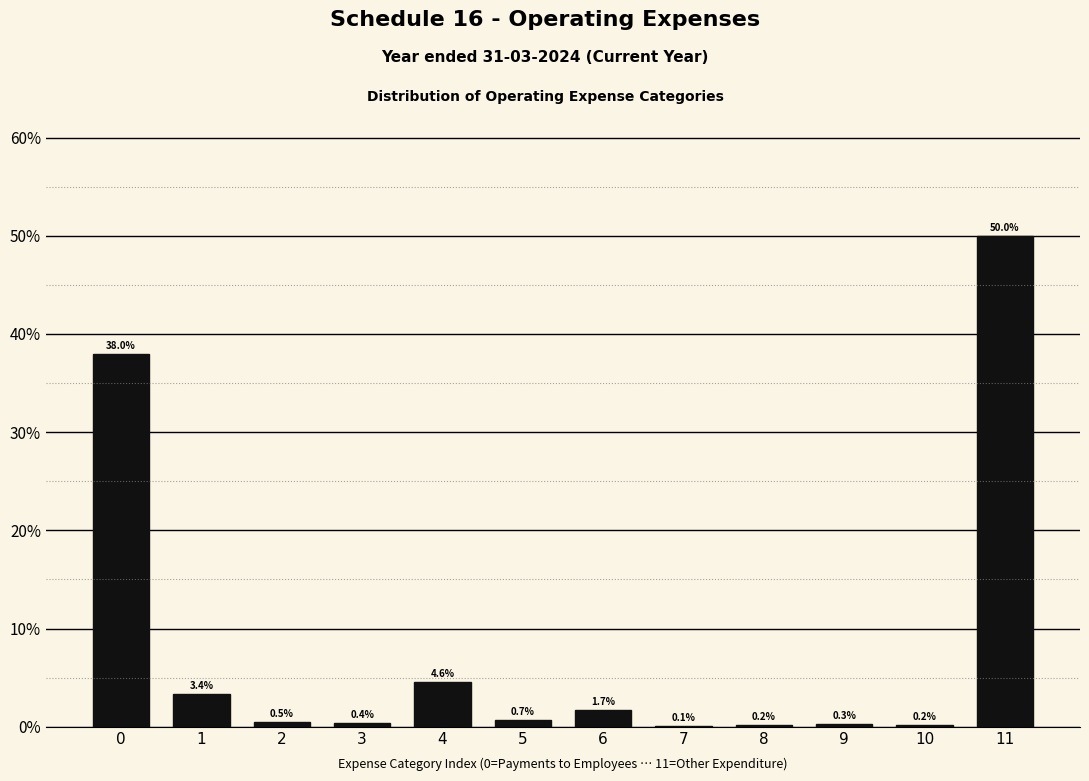

Reading left to right, what are all the values shown in this chart?

0=38.0	1=3.4	2=0.5	3=0.4	4=4.6	5=0.7	6=1.7	7=0.1	8=0.2	9=0.3	10=0.2	11=50.0